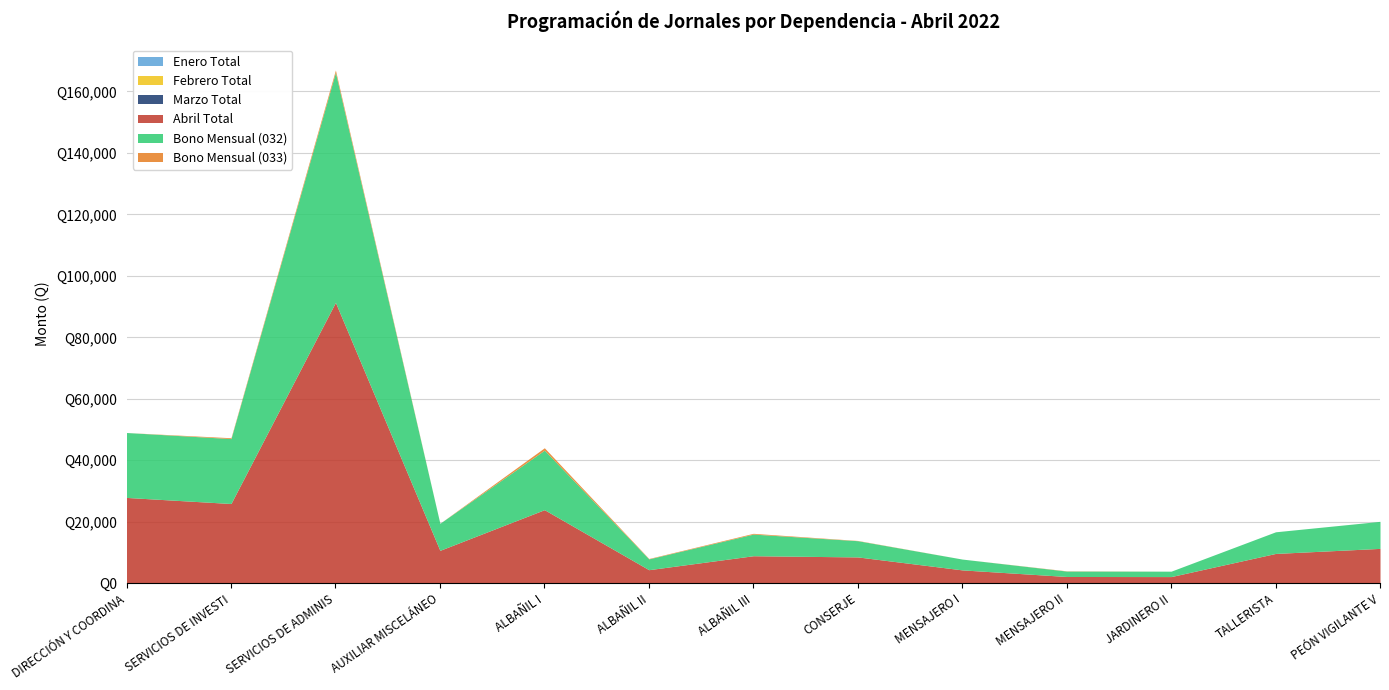

Which series has the largest total across all categories?

Abril Total